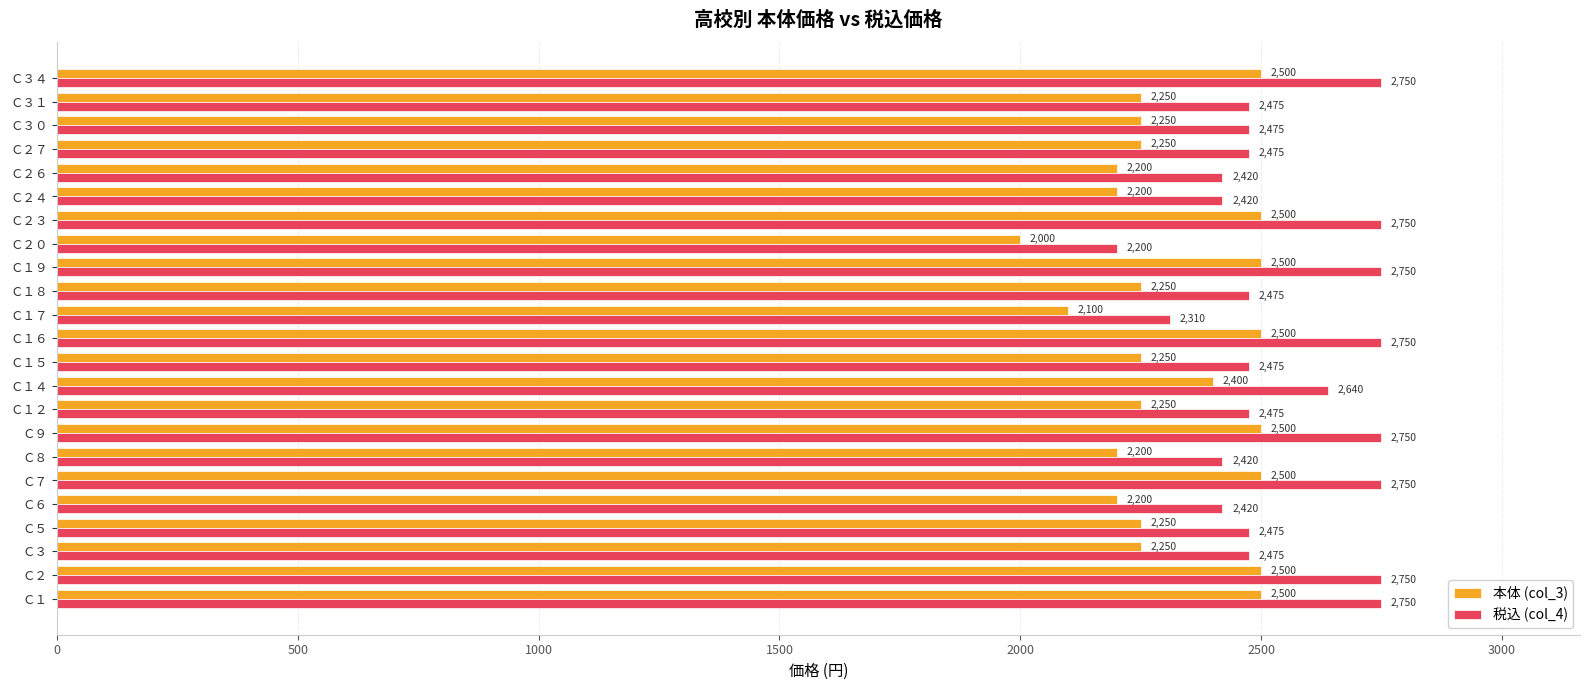

Which series has the largest total across all categories?

税込 (col_4)